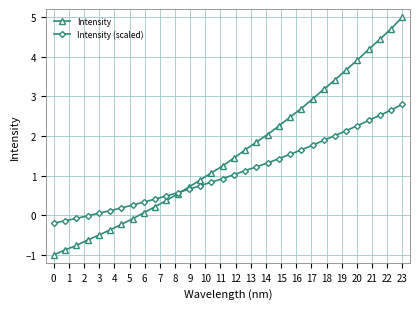

Count the number of data series in this chart.

2